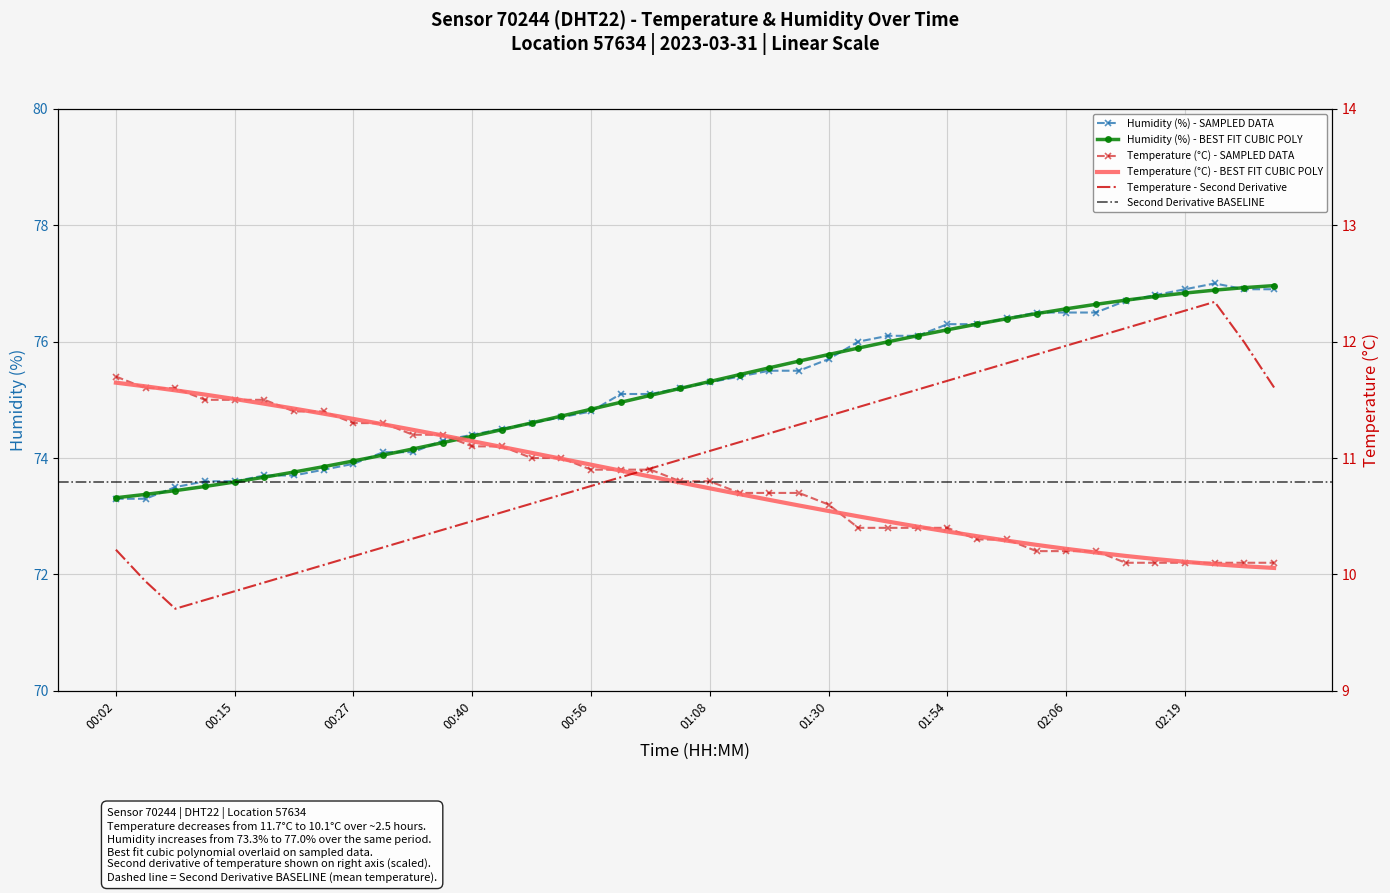

At which category is the sum across all series the highest?

02:22